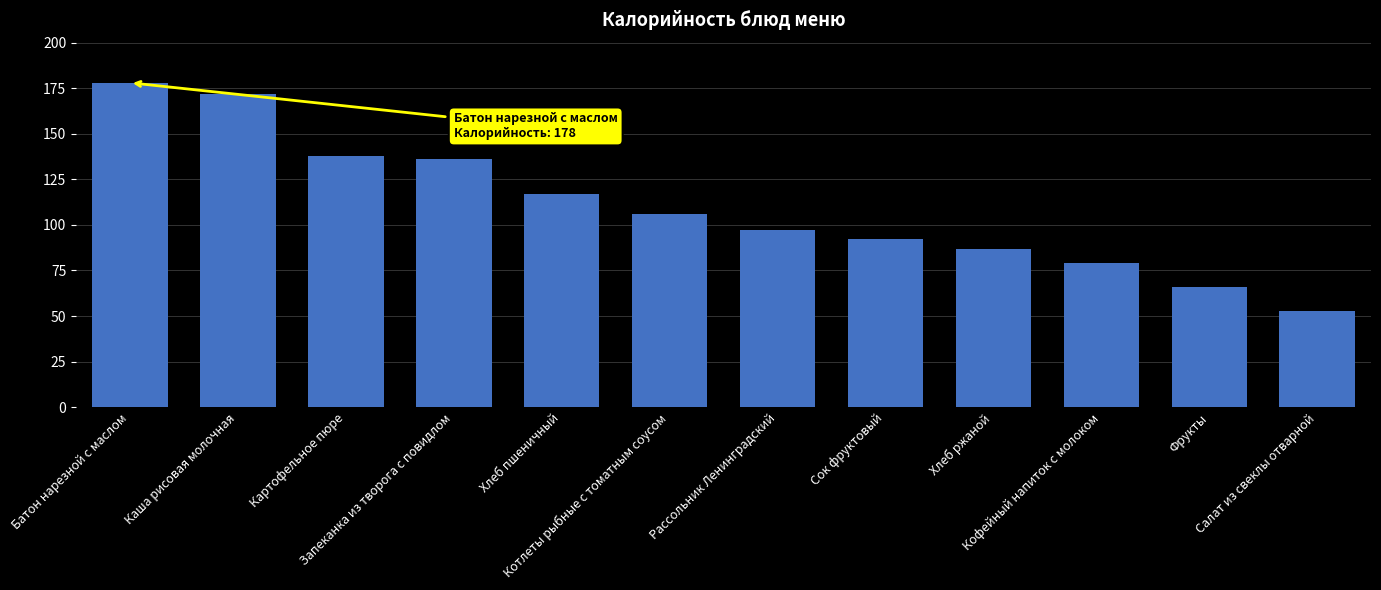

List the labels in order of value, smallest first.

Салат из свеклы отварной, Фрукты, Кофейный напиток с молоком, Хлеб ржаной, Сок фруктовый, Рассольник Ленинградский, Котлеты рыбные с томатным соусом, Хлеб пшеничный, Запеканка из творога с повидлом, Картофельное пюре, Каша рисовая молочная, Батон нарезной с маслом